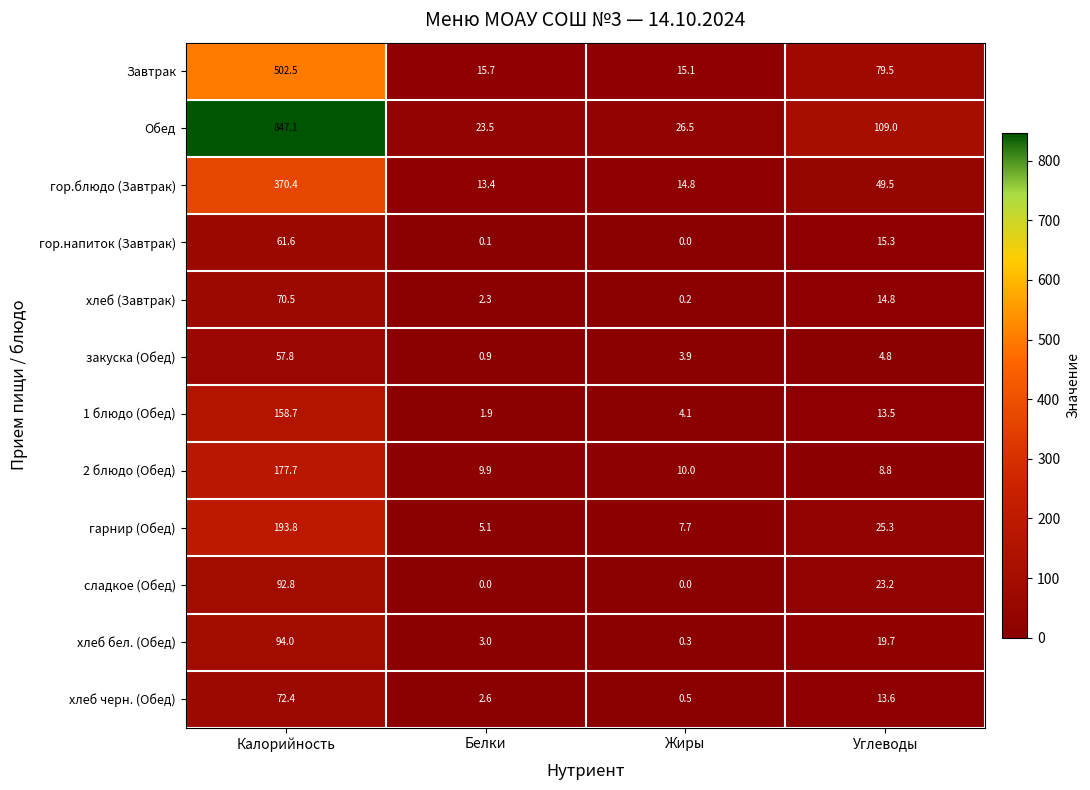

How many distinct data groups are displayed?

12